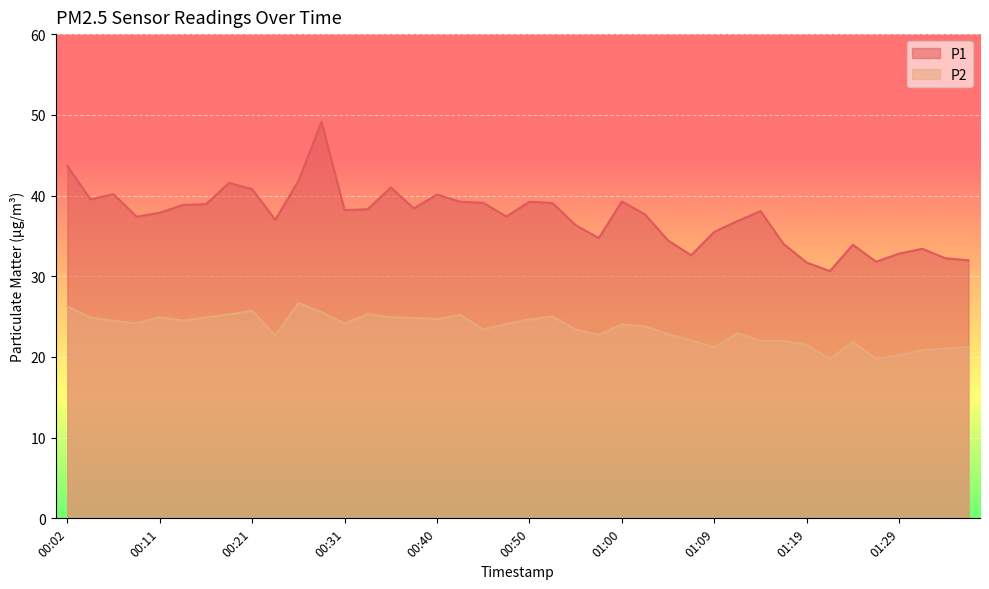

Reading left to right, transcribe all the data shown in this chart.

P1: 43.7	39.5	40.2	37.4	37.9	38.8	38.9	41.6	40.8	37.0	41.8	49.1	38.2	38.3	41.0	38.4	40.1	39.2	39.1	37.4	39.2	39.1	36.3	34.7	39.3	37.7	34.4	32.6	35.5	36.8	38.1	34.0	31.7	30.6	33.9	31.8	32.8	33.4	32.2	32.0
P2: 26.3	24.9	24.5	24.2	24.9	24.5	24.9	25.3	25.7	22.6	26.7	25.5	24.1	25.3	24.9	24.8	24.7	25.2	23.4	24.1	24.6	25.0	23.4	22.7	24.0	23.8	22.8	22.0	21.2	22.9	22.0	22.0	21.5	19.7	21.9	19.7	20.2	20.8	21.1	21.2